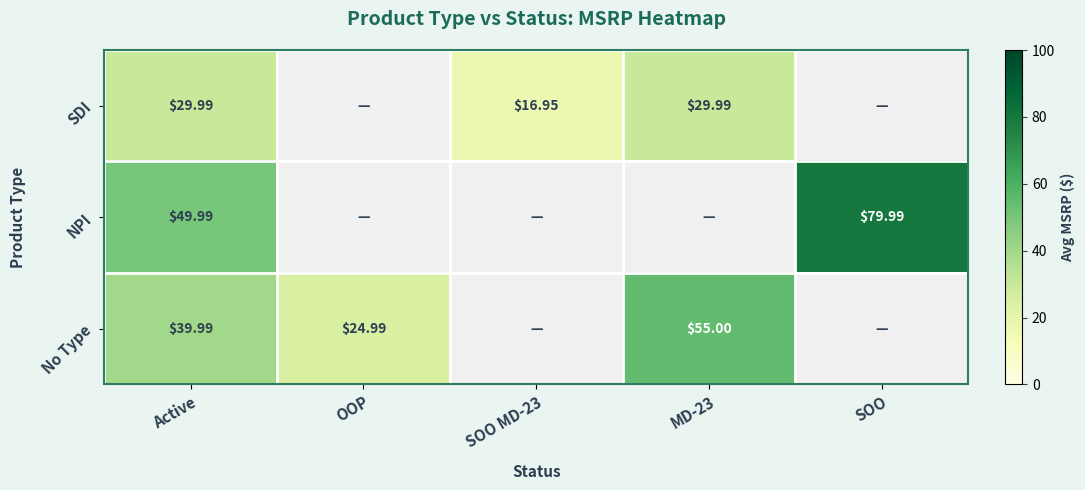

How many data points does each series have?

5